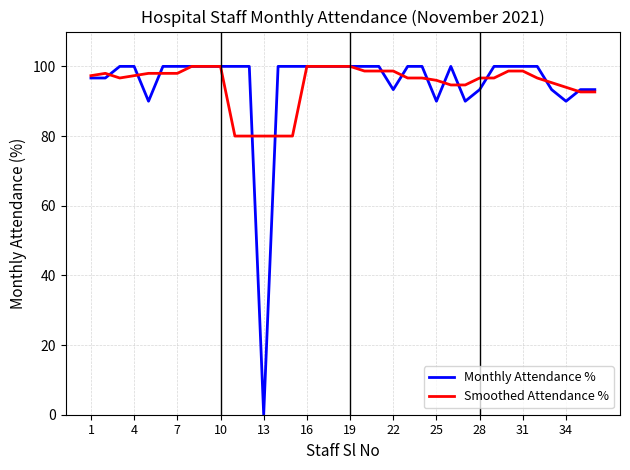

What is the highest value of the Smoothed Attendance % series?

100.0